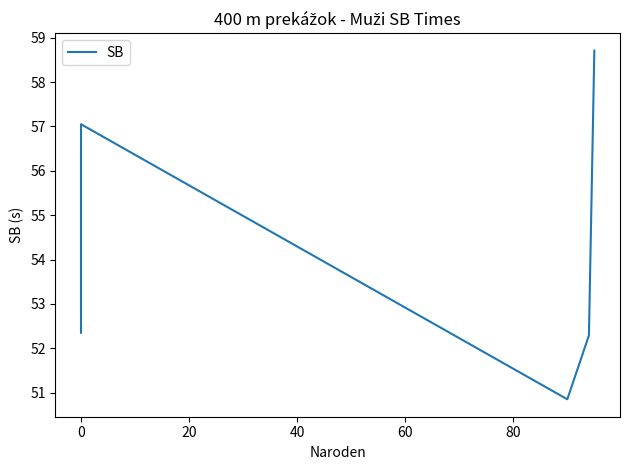

Is it true that the value at 60 is 96.1?

False